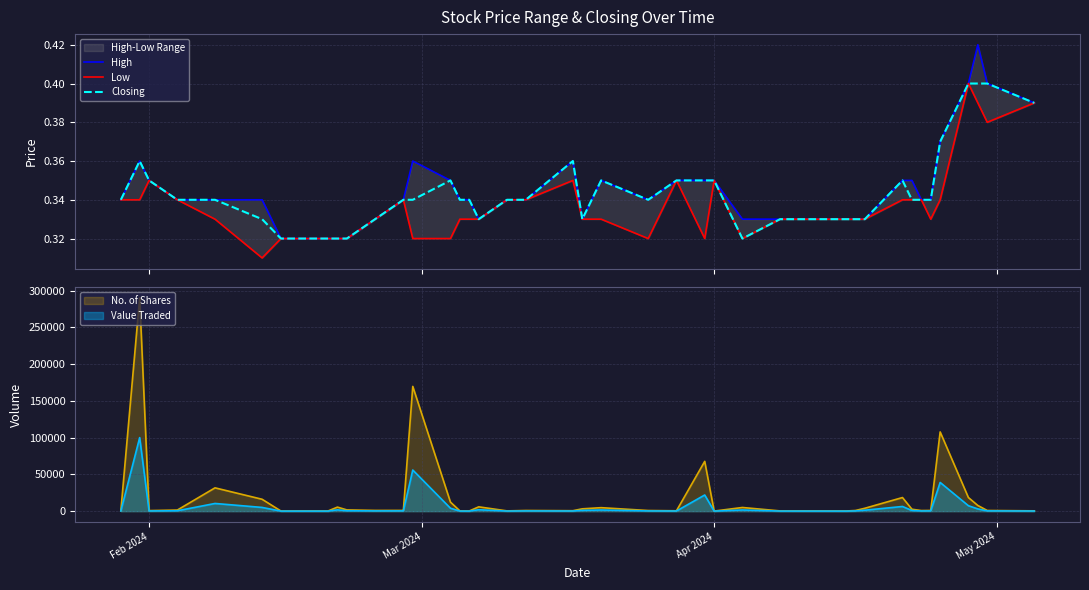

True or false: Low and Closing cross at least once.

False